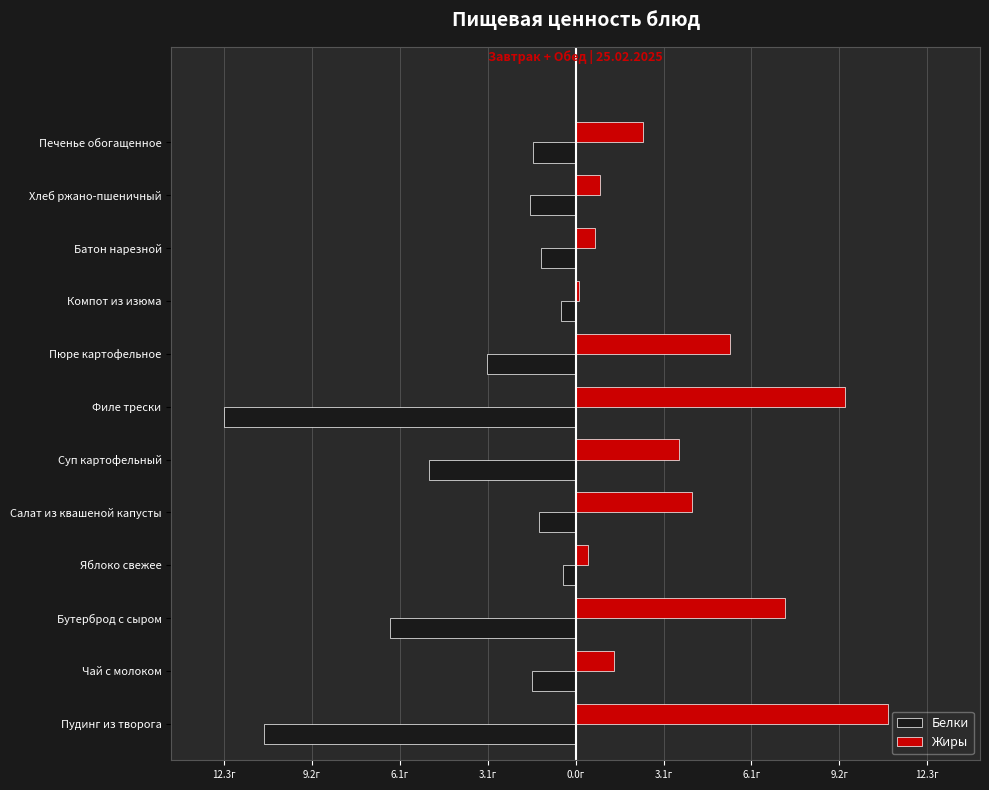

What are all the series names shown in the legend?

Белки, Жиры